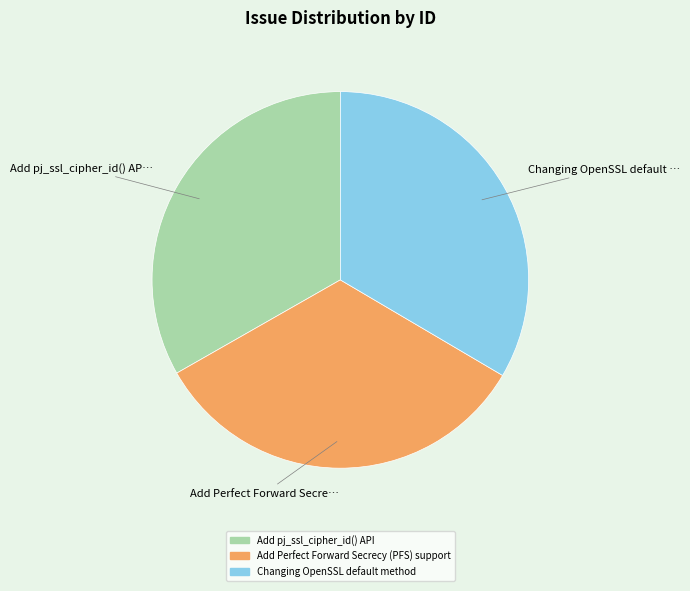

Approximately how many times larger is the value at Changing OpenSSL default method compared to Add pj_ssl_cipher_id() API?

1.0